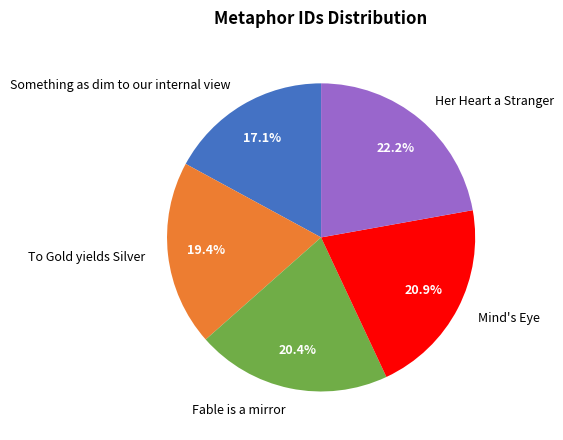

What is the ratio of the value at To Gold yields Silver to the value at Something as dim to our internal view?

1.1